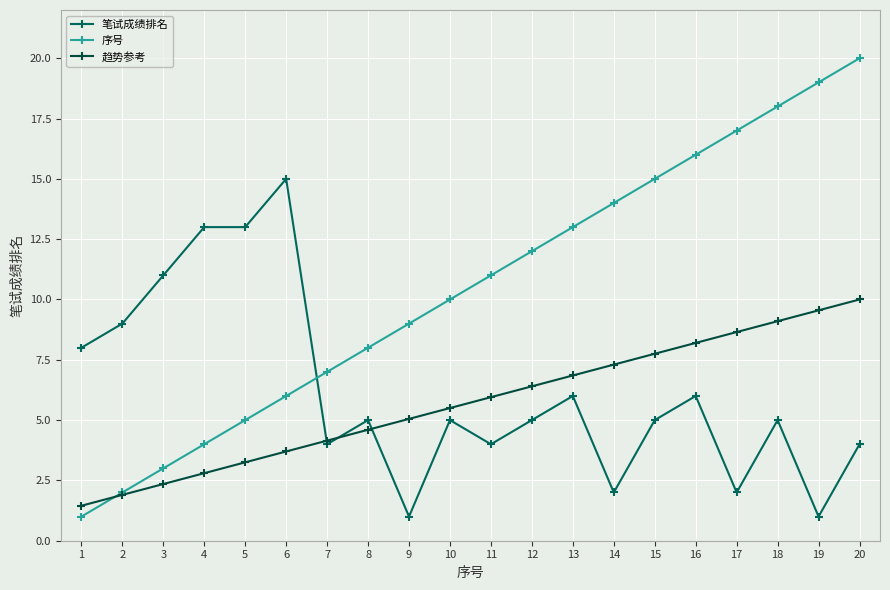

What are all the series names shown in the legend?

笔试成绩排名, 序号, 趋势参考